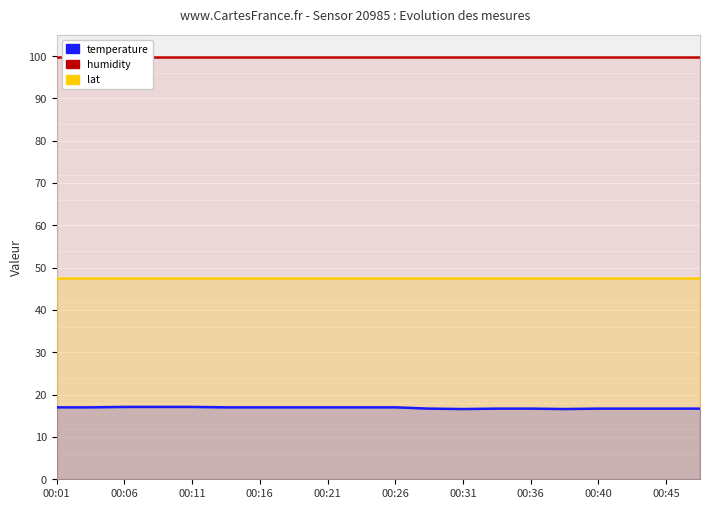

What is the total value across all series at 11?

164.2